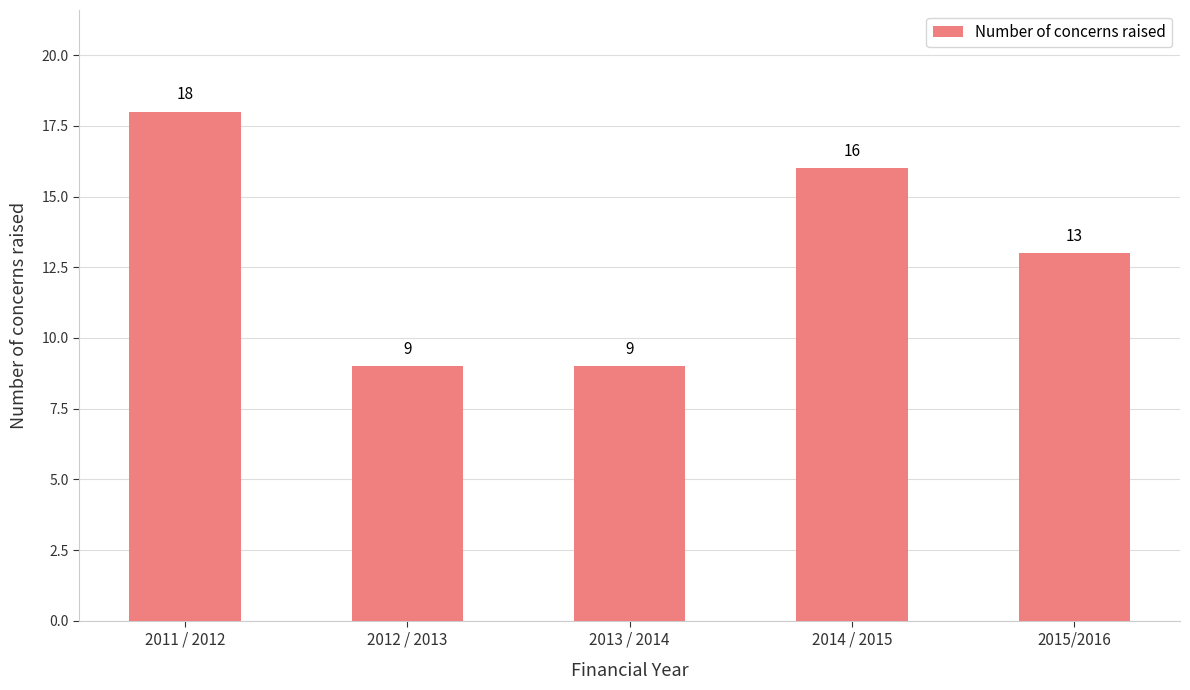

What is the difference between the maximum and second lowest values?

9